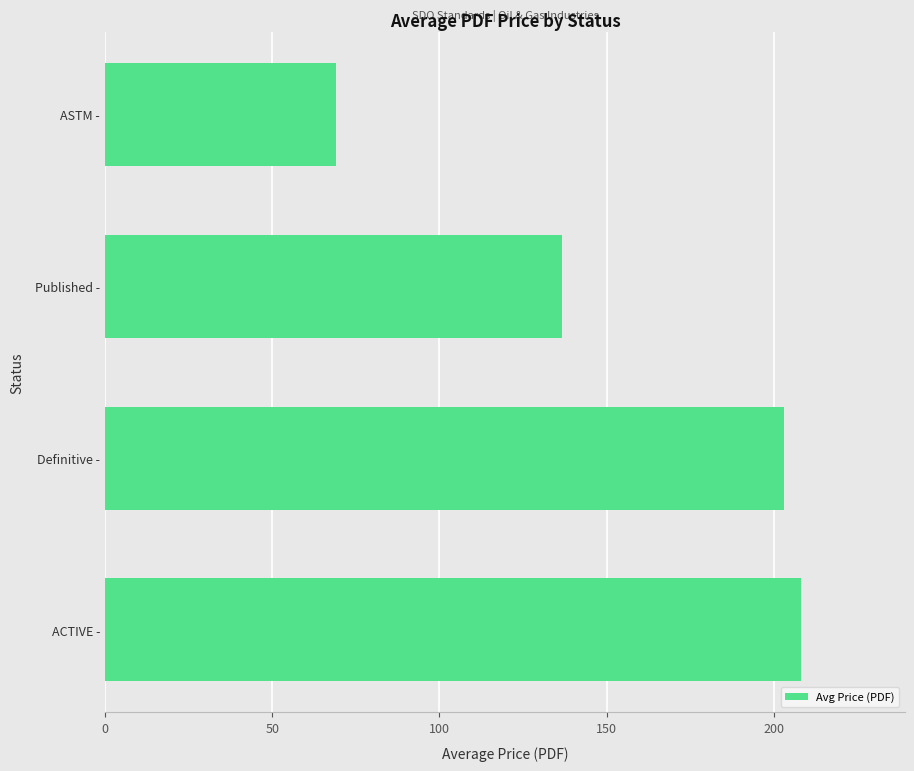

Does the chart contain any negative values?

No